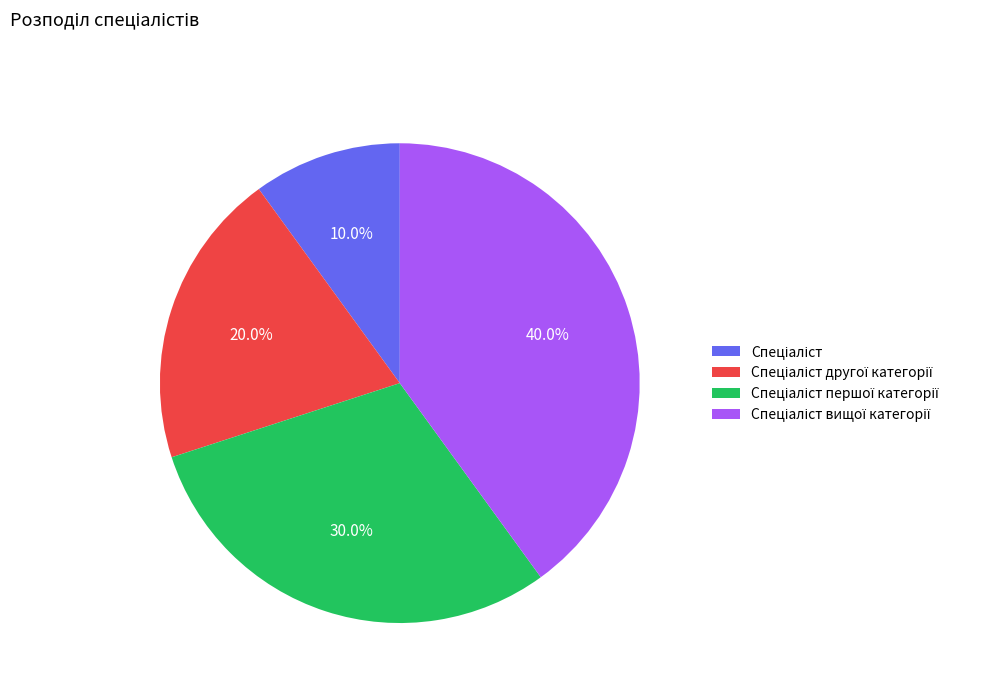

Does any single category account for the majority?

No